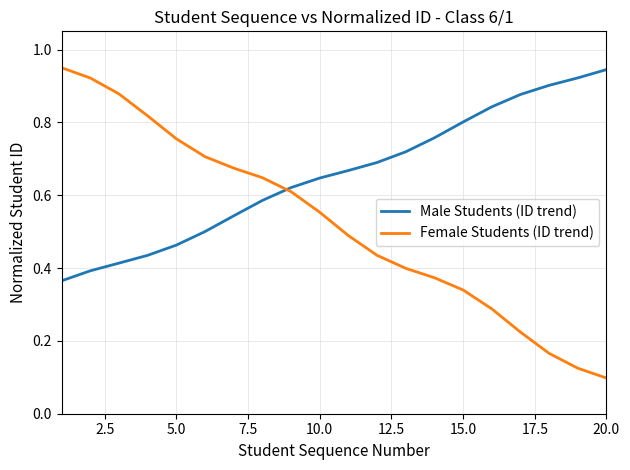

Does the chart have visible grid lines?

Yes